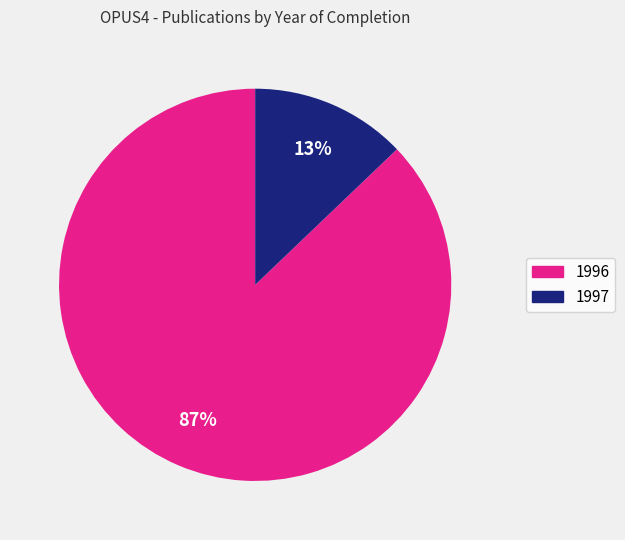

Do 1997 and 1996 together represent more than half of the pie?

Yes